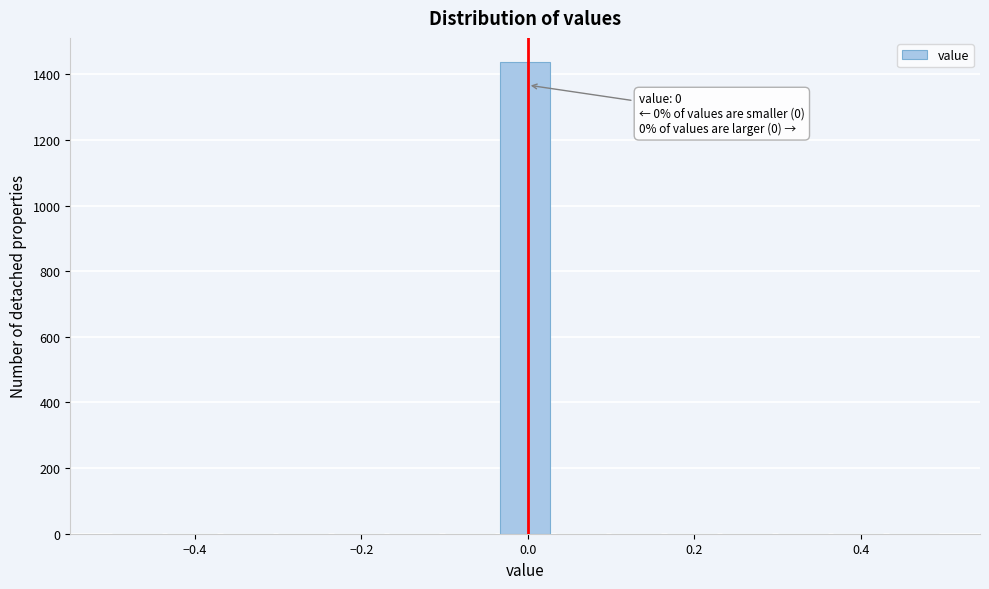

Read against the x-axis, roughly where is the centre of the tallest bar?

0.00